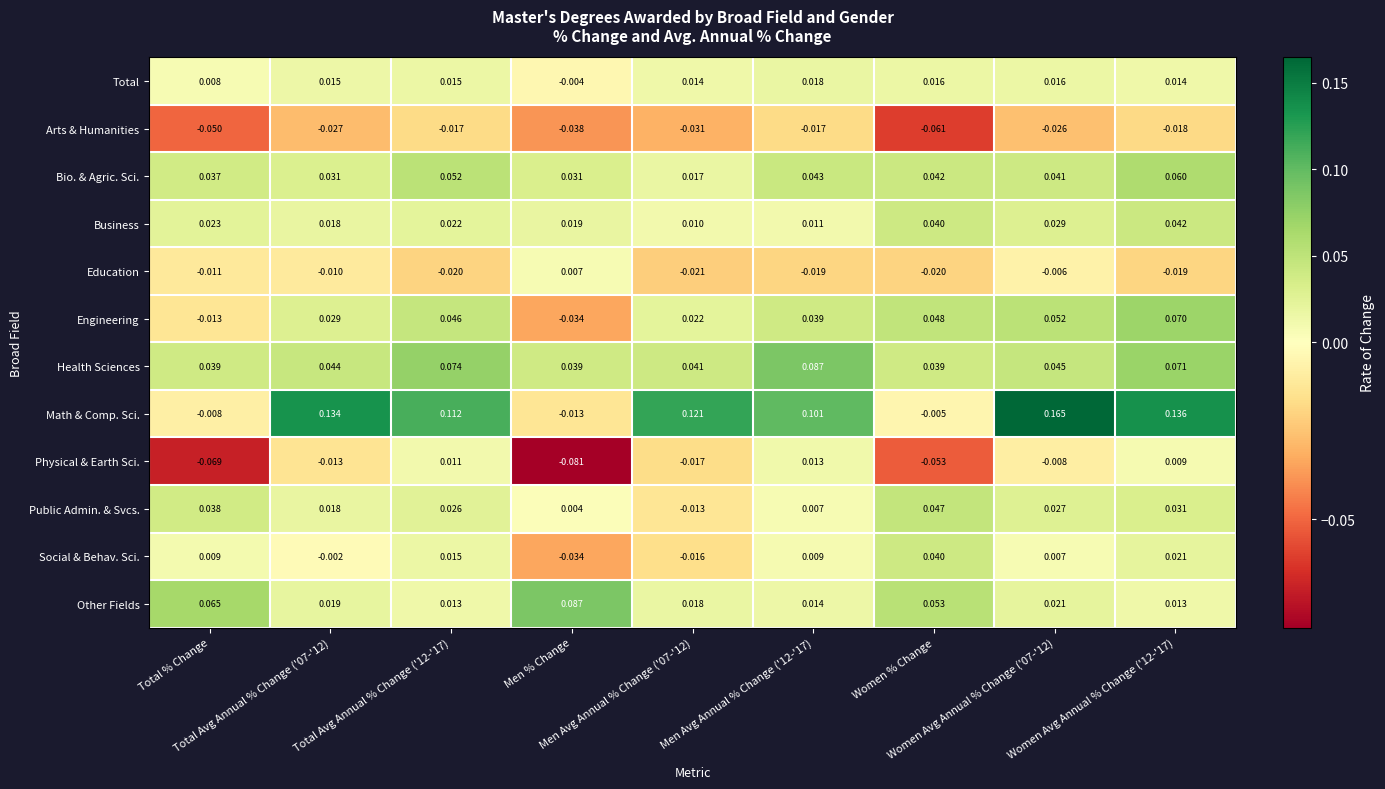

How many data points does each series have?

9